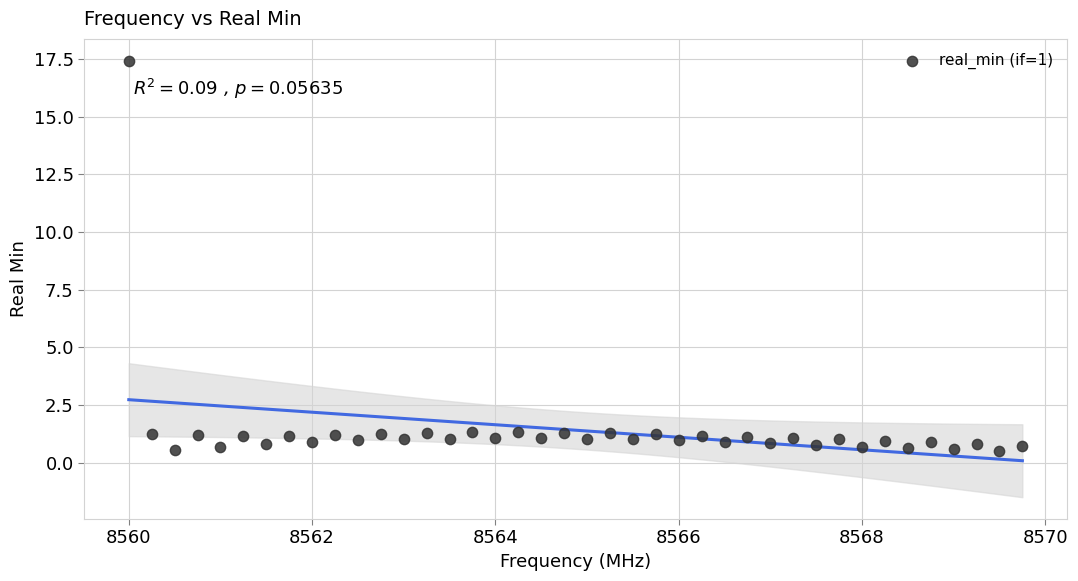

What is the range of X values (max minus min)?

9.8